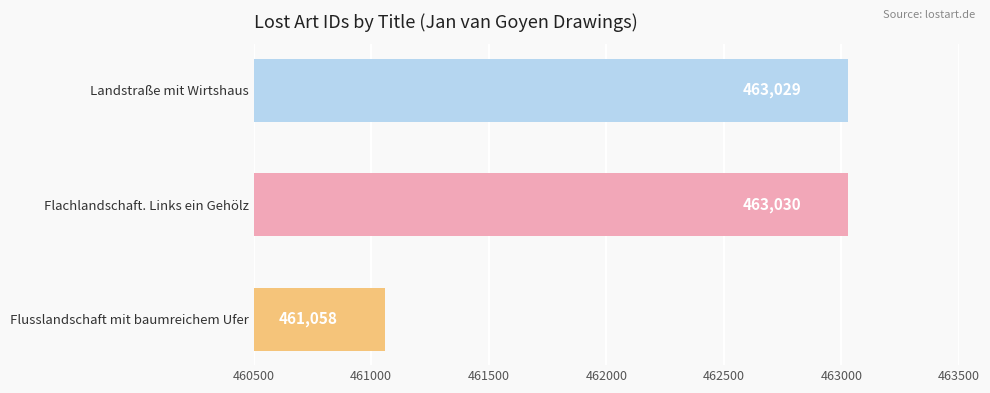

Rank the categories by value from lowest to highest.

Flusslandschaft mit baumreichem Ufer, Landstraße mit Wirtshaus, Flachlandschaft. Links ein Gehölz